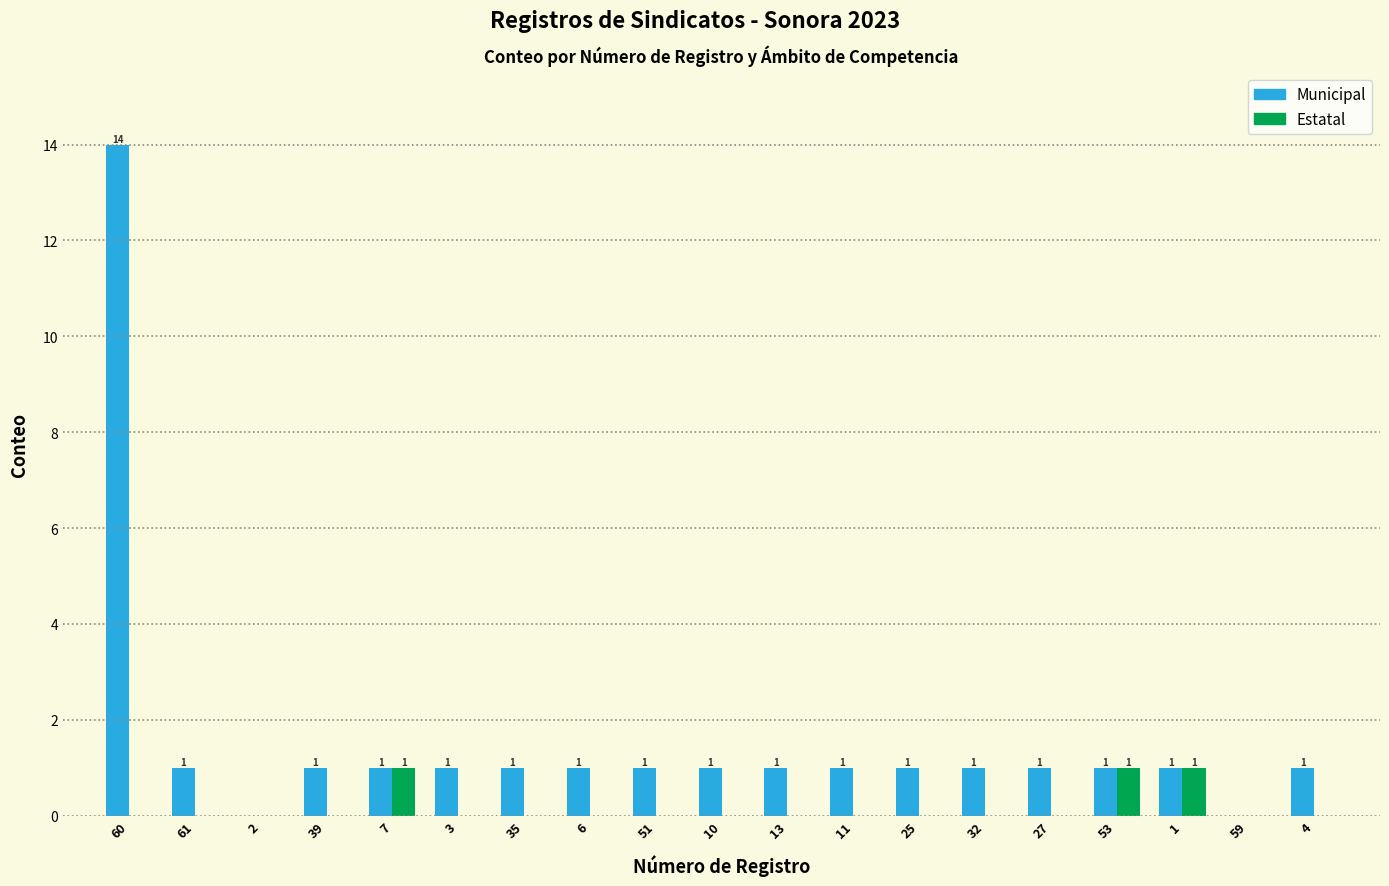

What is the sum of the Estatal values at 27 and 53?

1